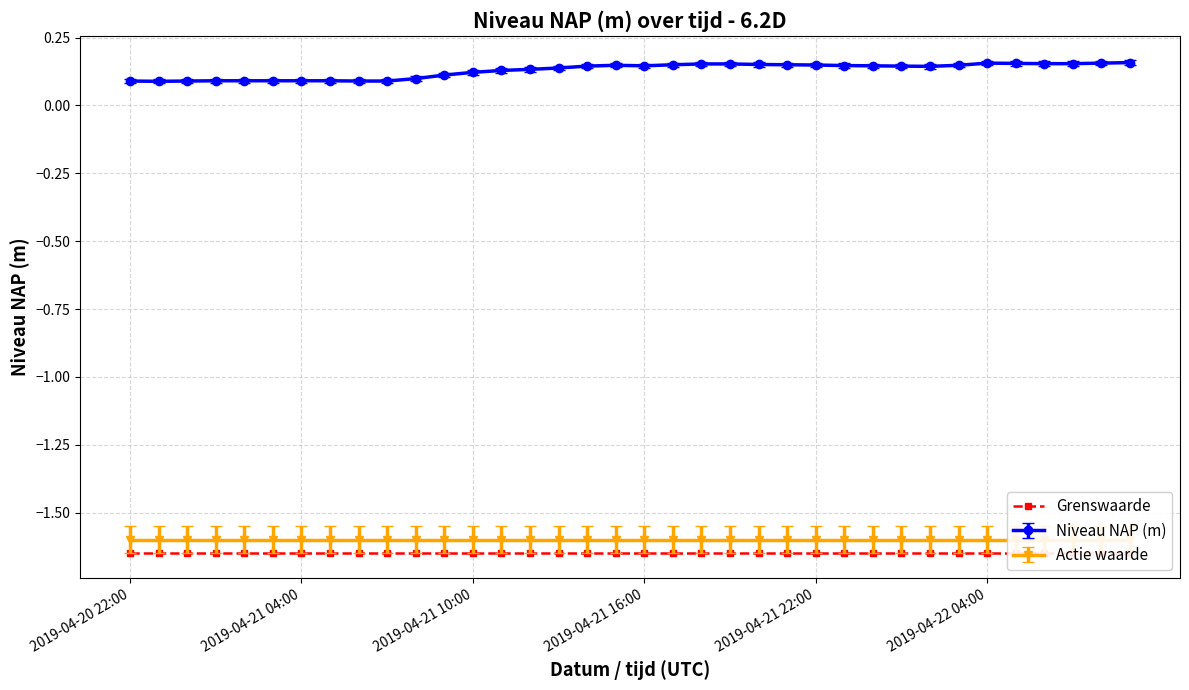

At 2019-04-22 00:00, list the series in order from smallest to largest.

Grenswaarde, Actie waarde, Niveau NAP (m)